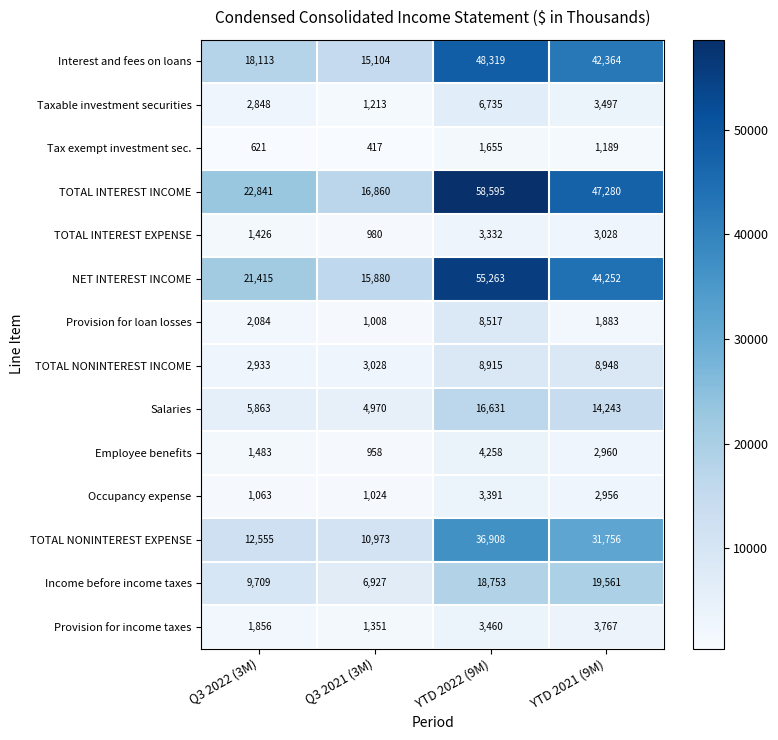

What is the spread (max minus min) of values at Q3 2021 (3M)?

16443